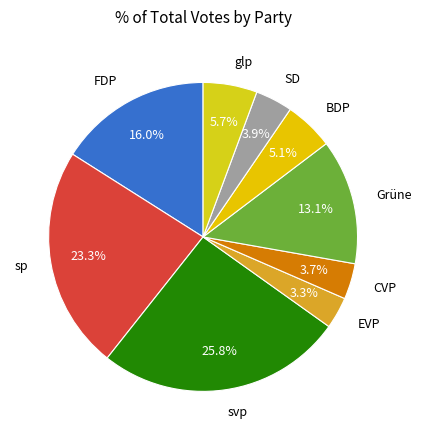

To the nearest percent, what is the combined percentage of BDP and SD?

9%